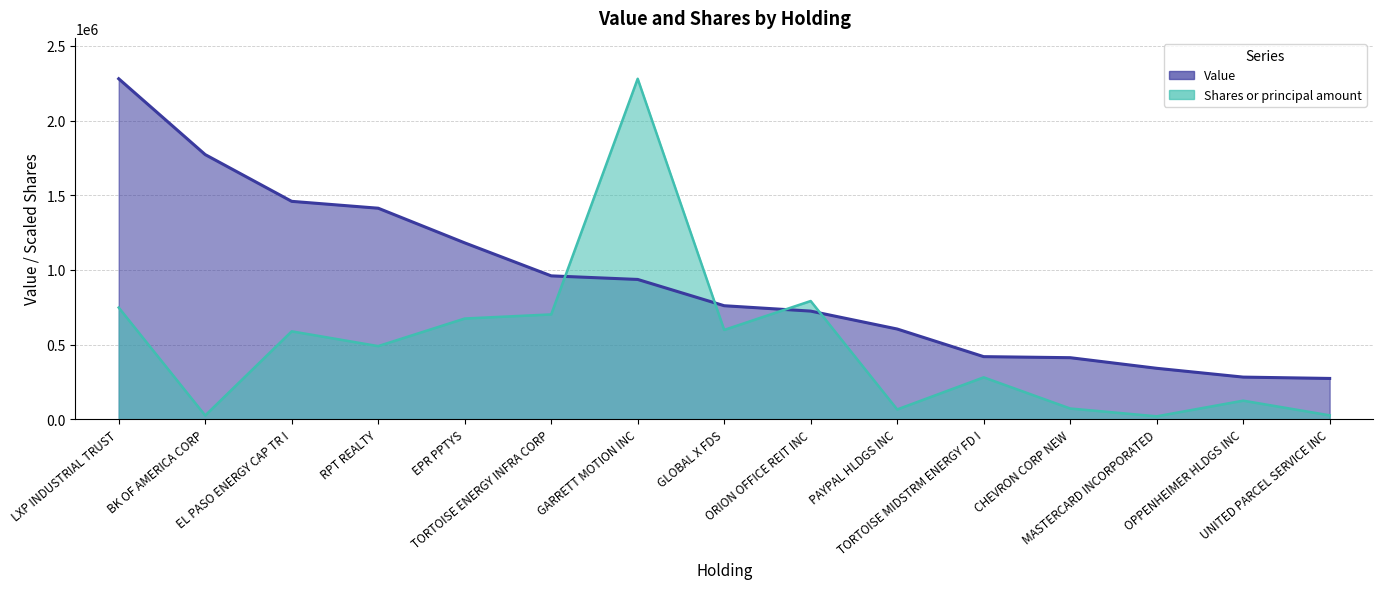

Reading right to left, extract all data points from this chart.

Value: 273000.0	282000.0	341000.0	412000.0	419000.0	604000.0	724000.0	760000.0	936000.0	960000.0	1181000.0	1413000.0	1459000.0	1772000.0	2280000.0
Shares or principal amount: 25959.6	124226.7	19367.7	71695.2	280392.8	65409.3	791463.1	597949.5	2280000.0	701747.3	674216.2	489478.2	588418.7	25020.9	747544.0